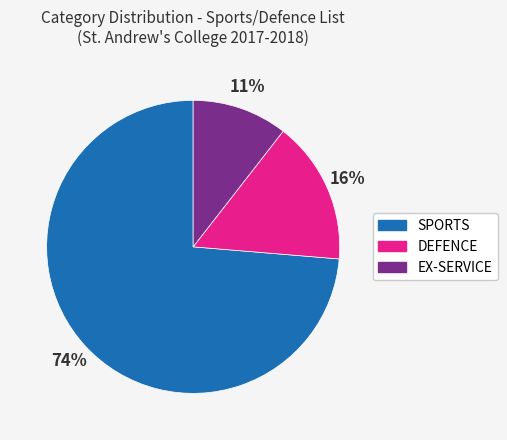

Which slice is the smallest?

EX-SERVICE